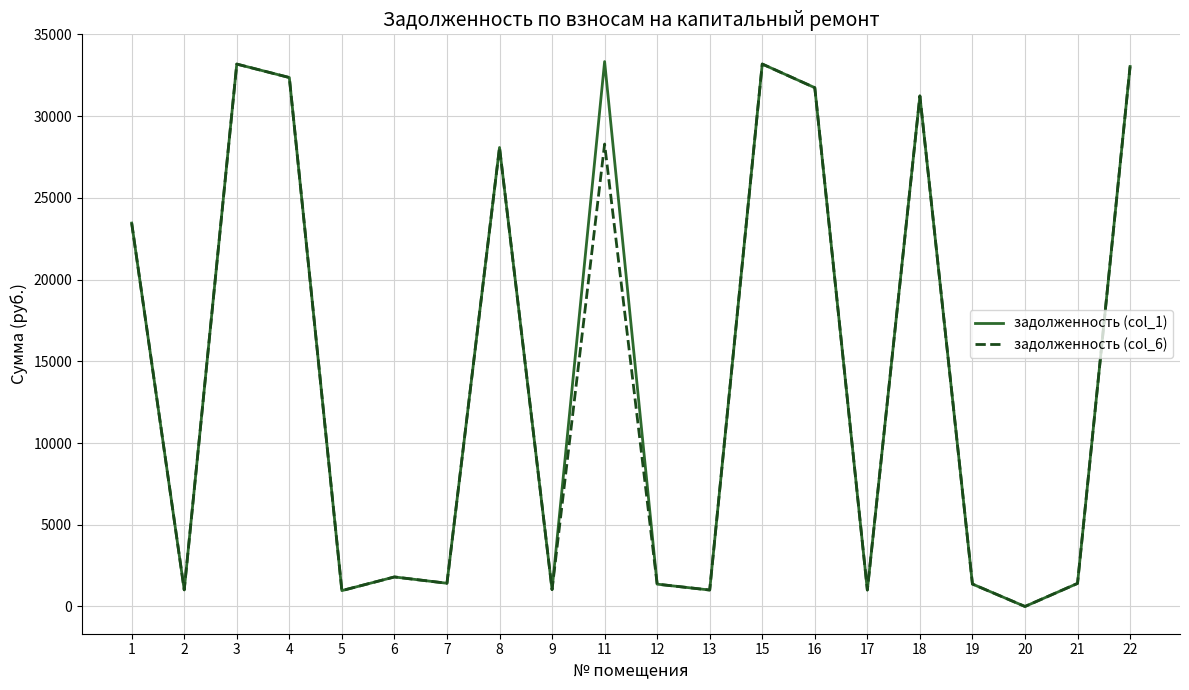

Where is the first local maximum for задолженность (col_1)?

3